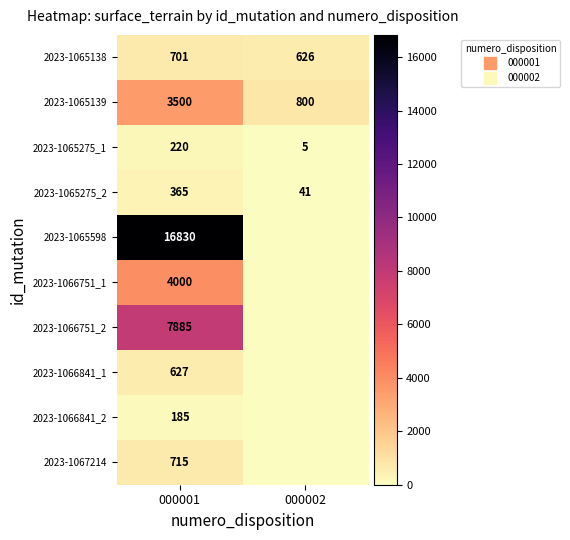

Count the number of data series in this chart.

10